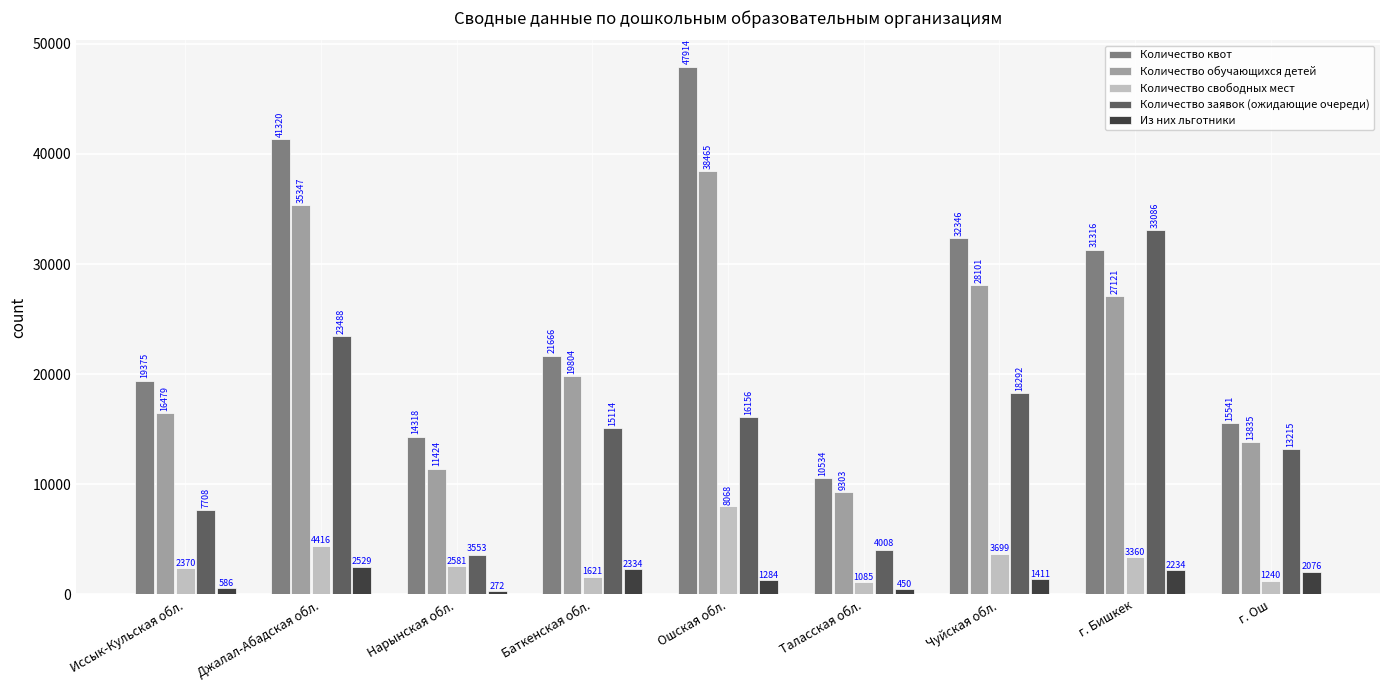

Which series has the largest total across all categories?

Количество квот